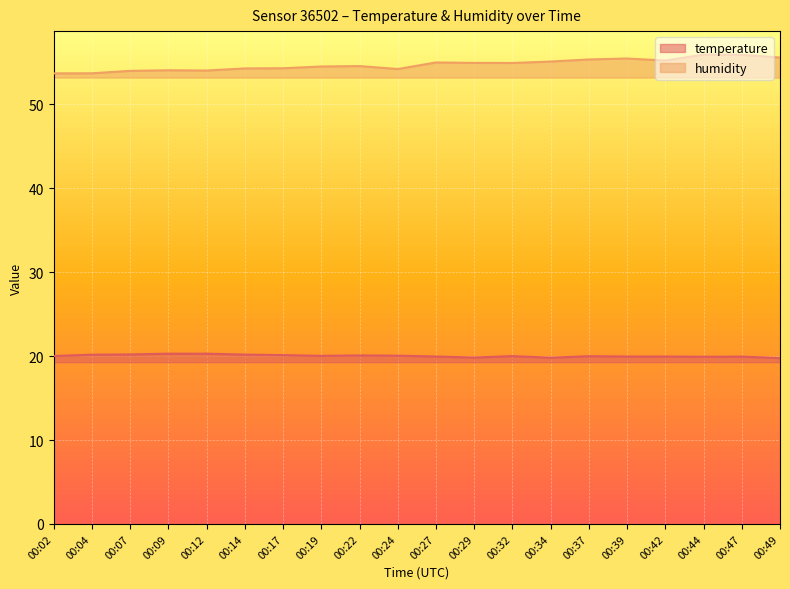

What value does the humidity series have at 00:14?

54.3